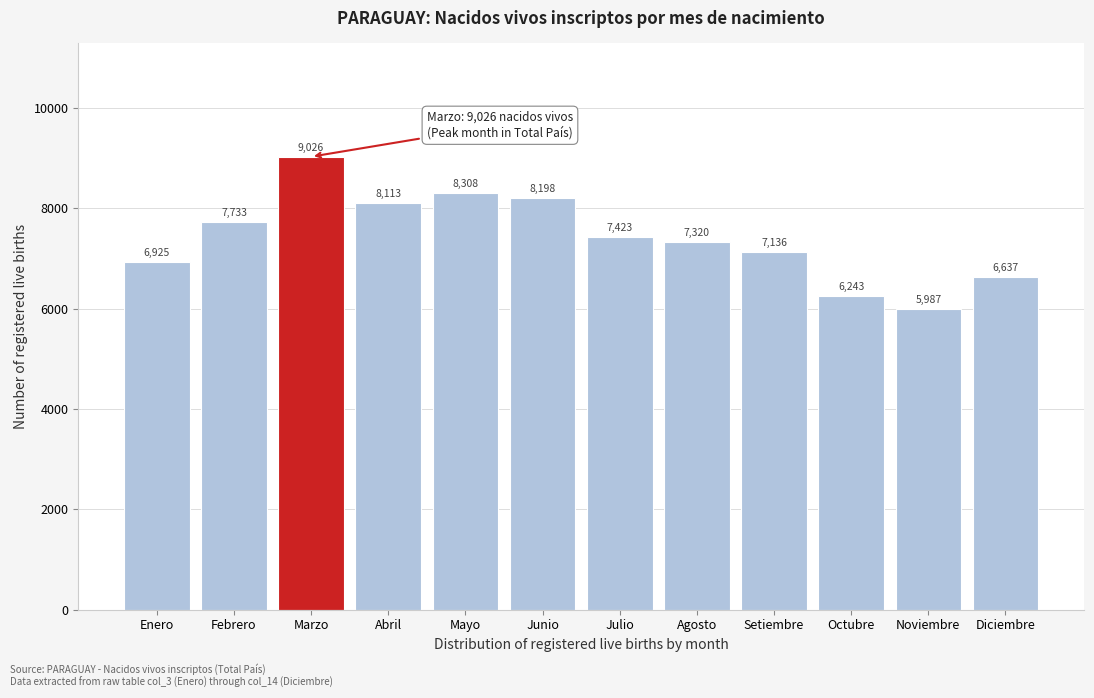

Reading left to right, extract all data points from this chart.

Enero=6925	Febrero=7733	Marzo=9026	Abril=8113	Mayo=8308	Junio=8198	Julio=7423	Agosto=7320	Setiembre=7136	Octubre=6243	Noviembre=5987	Diciembre=6637